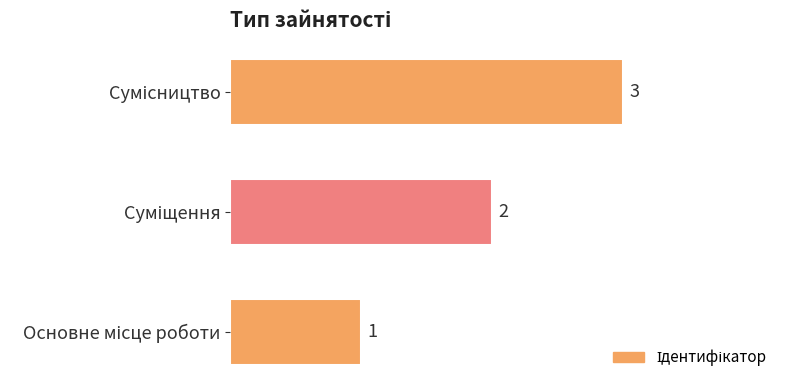

How many values are between 1 and 3?

3